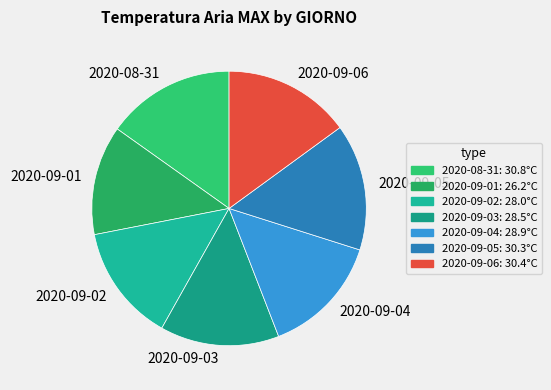

Between 2020-09-02 and 2020-09-05, which is larger?

2020-09-05